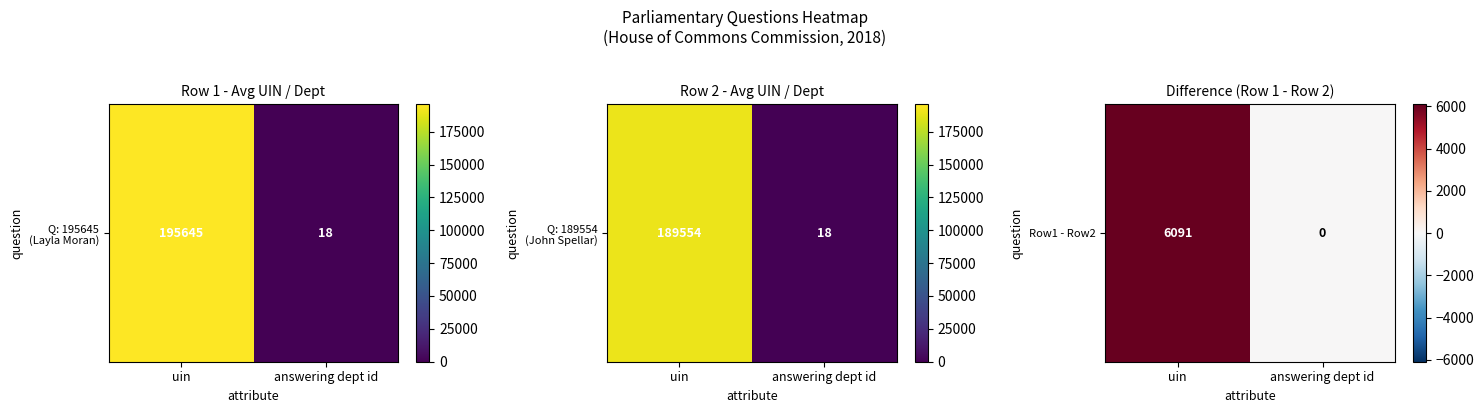

The chart shows a value of -3416 at answering dept id. True or false?

False